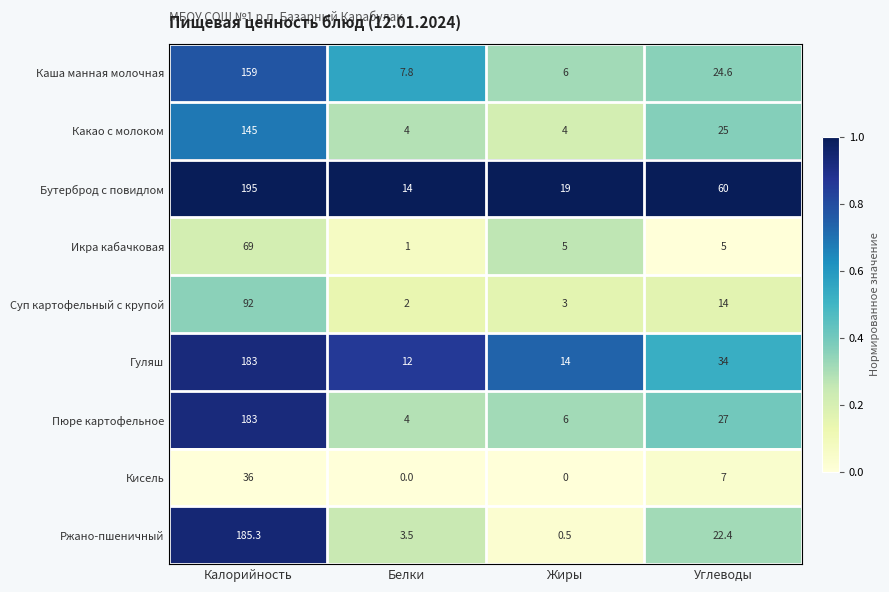

At how many categories does at least one series exceed 0?

4